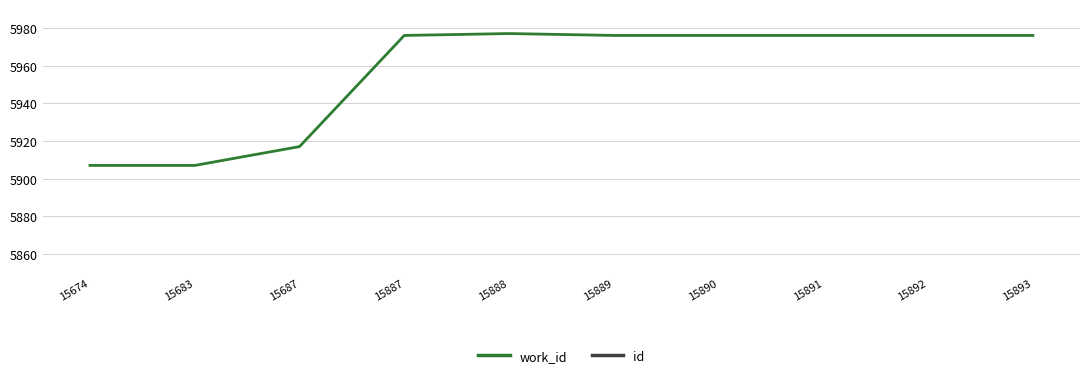

Where is the first local maximum for work_id?

15888